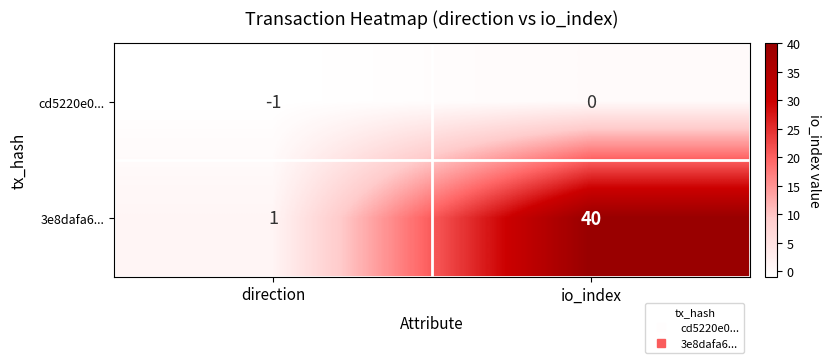

At which label is 3e8dafa6... closest to 20?

direction